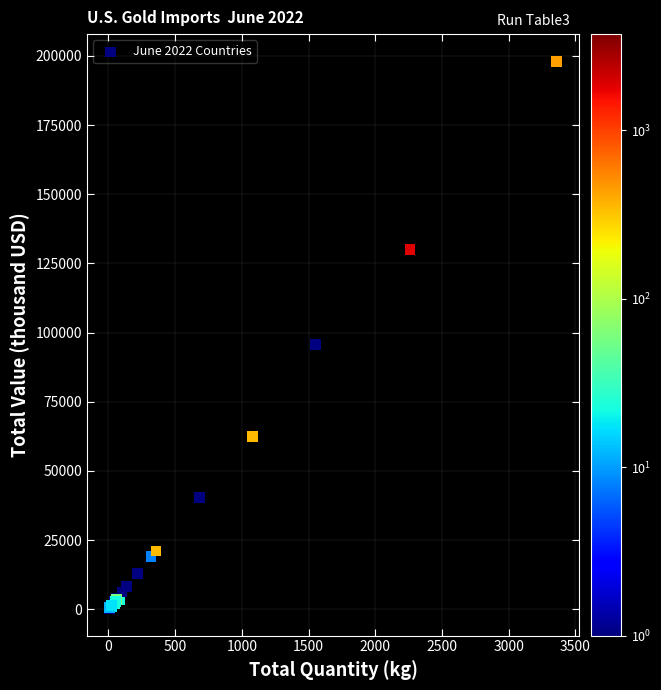

What Y value in the scatter plot is closest to 99163?

95800